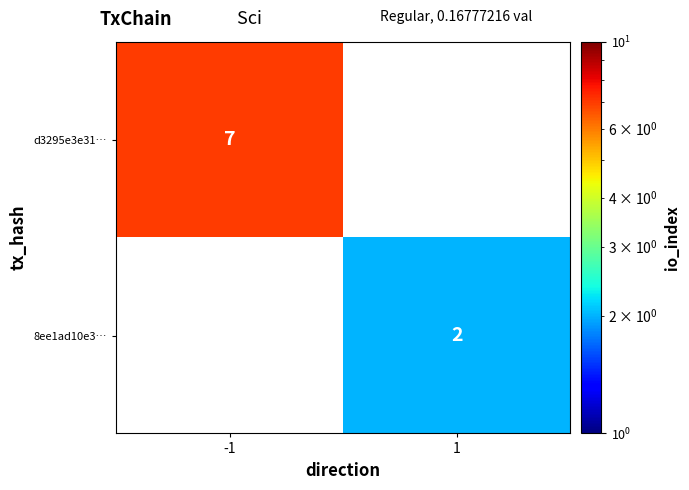

True or false: 8ee1ad10e3… has a value of 0.7 at 1.

False